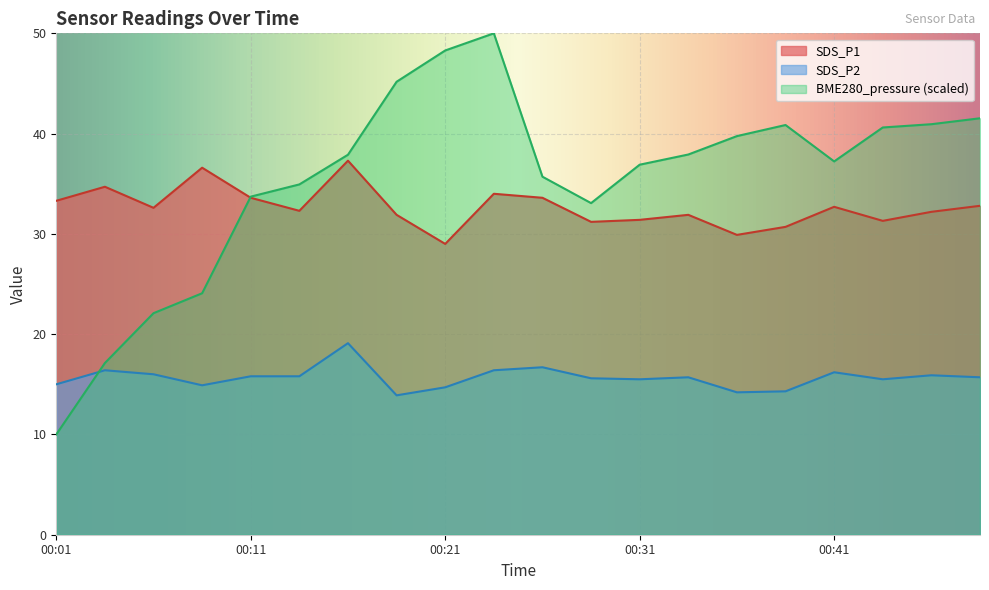

Reading left to right, what are all the values shown in this chart?

BME280_pressure: 00:01=10.0	00:04=17.1	00:06=22.1	00:09=24.1	00:11=33.7	00:14=34.9	00:16=37.9	00:19=45.2	00:21=48.3	00:24=50.0	00:26=35.7	00:29=33.1	00:31=36.9	00:34=37.9	00:36=39.8	00:39=40.9	00:41=37.2	00:44=40.6	00:46=40.9	00:49=41.5
SDS_P1: 00:01=33.3	00:04=34.7	00:06=32.6	00:09=36.6	00:11=33.6	00:14=32.3	00:16=37.3	00:19=31.9	00:21=29.0	00:24=34.0	00:26=33.6	00:29=31.2	00:31=31.4	00:34=31.9	00:36=29.9	00:39=30.7	00:41=32.7	00:44=31.3	00:46=32.2	00:49=32.8
SDS_P2: 00:01=15.0	00:04=16.4	00:06=16.0	00:09=14.9	00:11=15.8	00:14=15.8	00:16=19.1	00:19=13.9	00:21=14.7	00:24=16.4	00:26=16.7	00:29=15.6	00:31=15.5	00:34=15.7	00:36=14.2	00:39=14.3	00:41=16.2	00:44=15.5	00:46=15.9	00:49=15.7